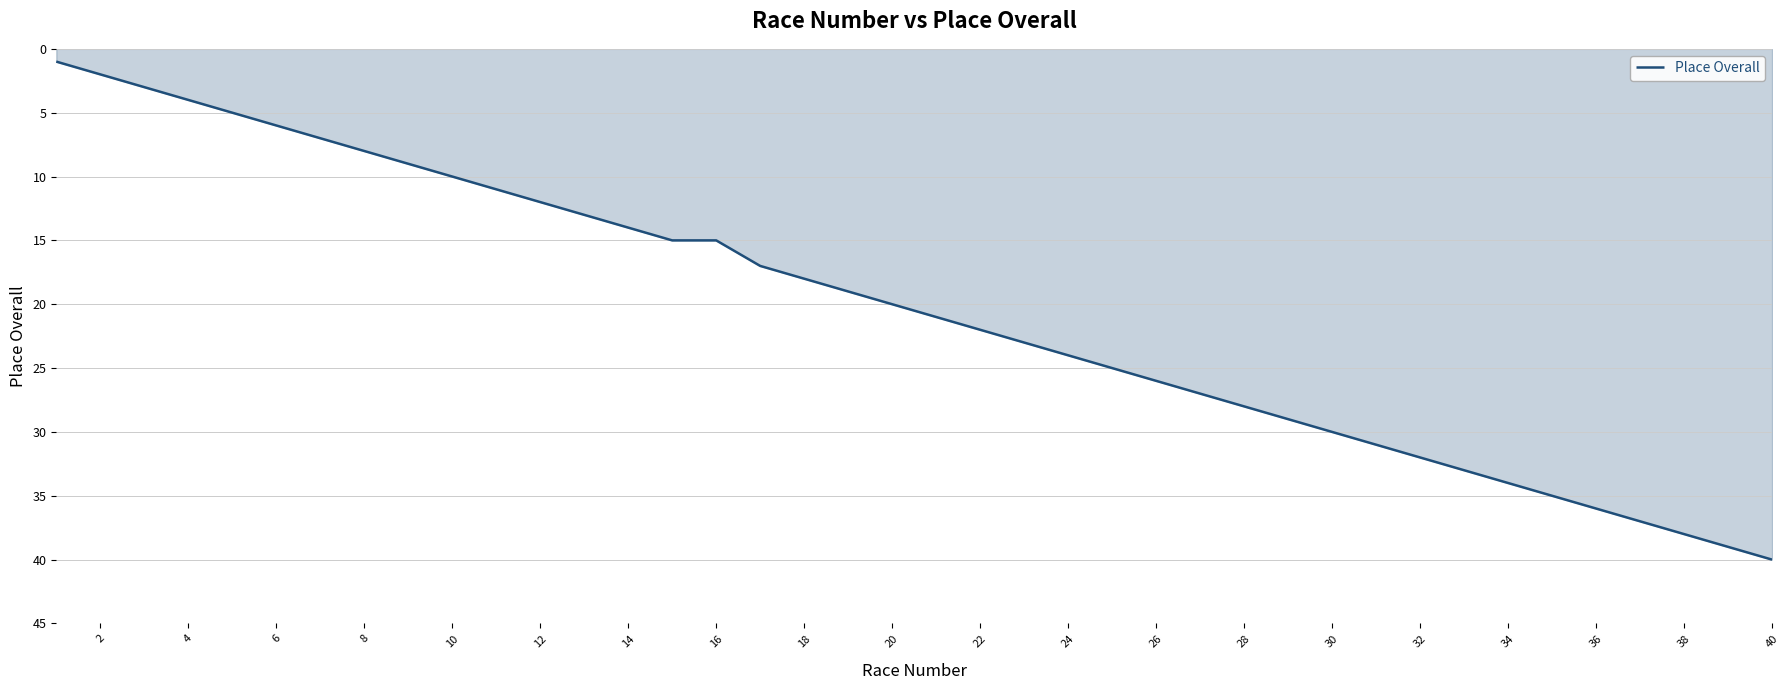

Count the number of data series in this chart.

1